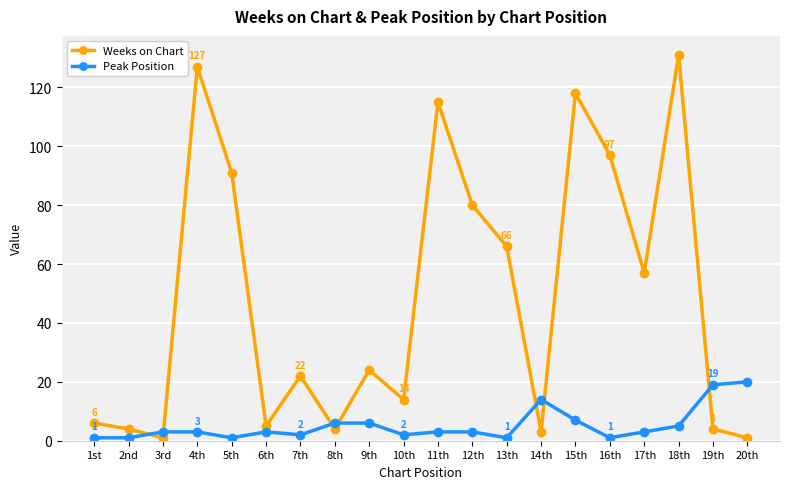

What is the sum of all Weeks on Chart values?

970